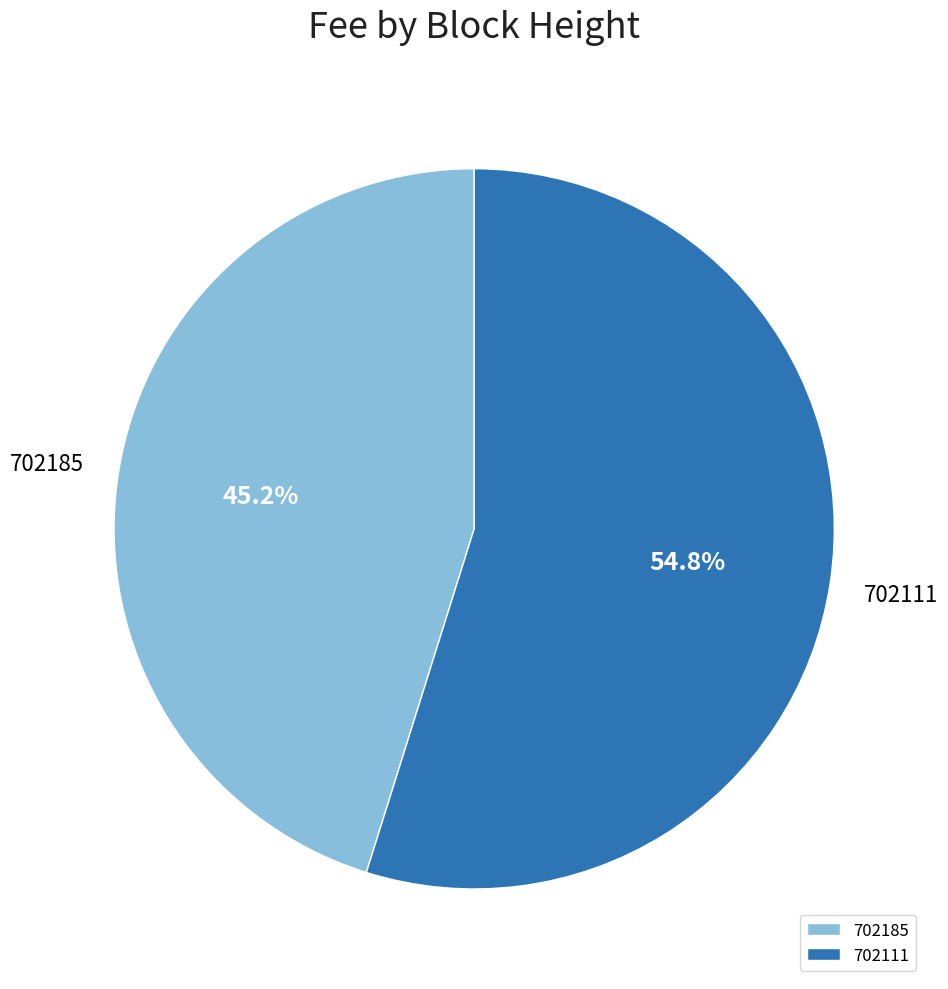

The 702111 slice represents 47% of the pie. True or false?

False